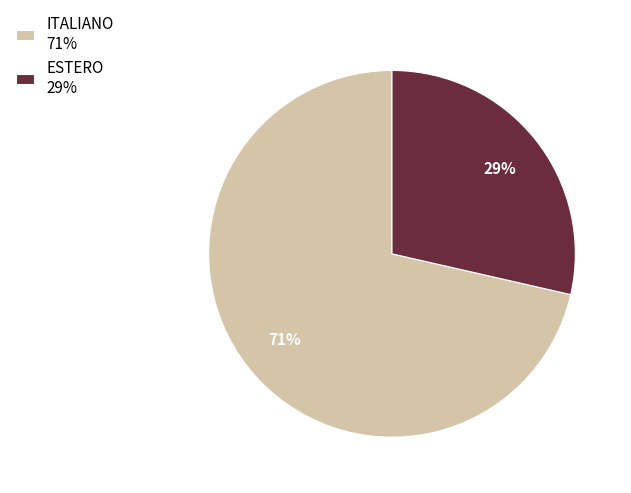

Do ITALIANO and ESTERO together represent more than half of the pie?

Yes